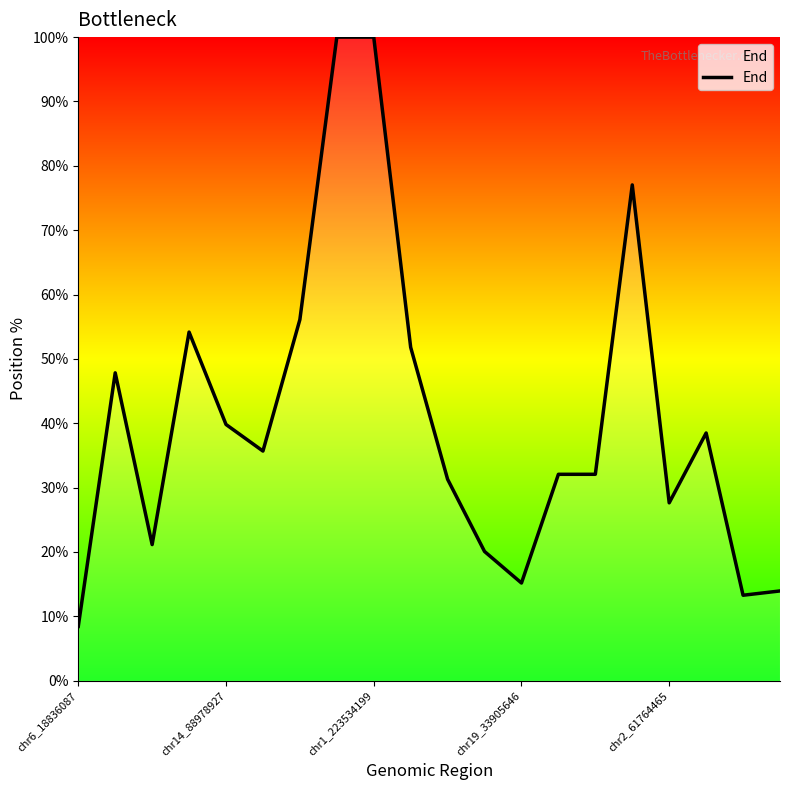

What is the difference between the maximum and minimum values?

91.6